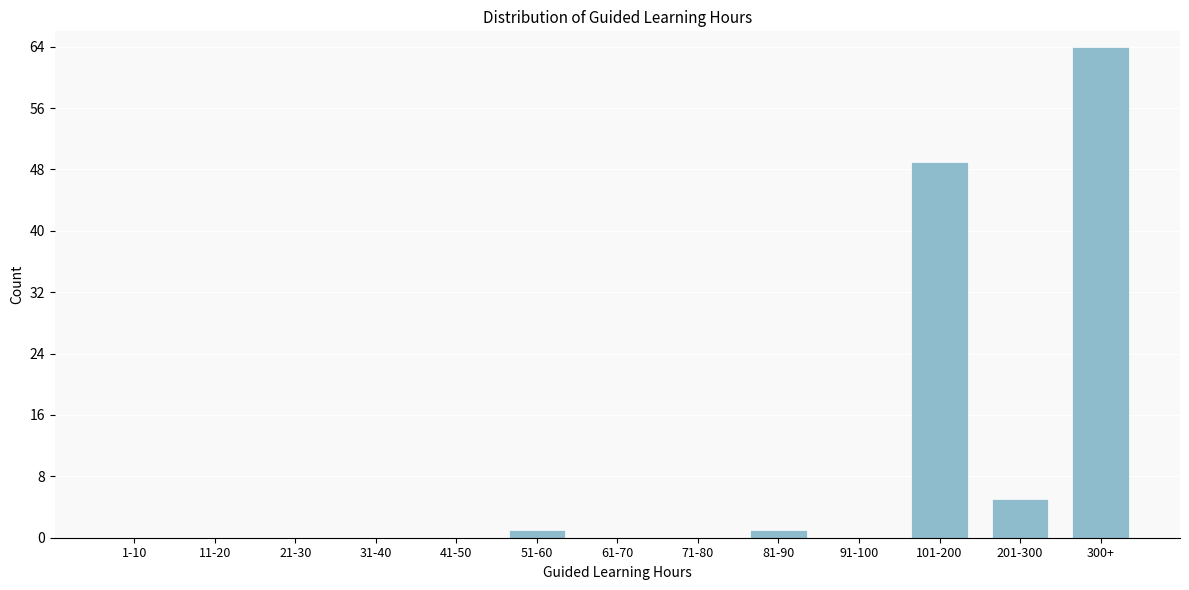

Reading left to right, transcribe all the data shown in this chart.

1-10=0	11-20=0	21-30=0	31-40=0	41-50=0	51-60=1	61-70=0	71-80=0	81-90=1	91-100=0	101-200=49	201-300=5	300+=64